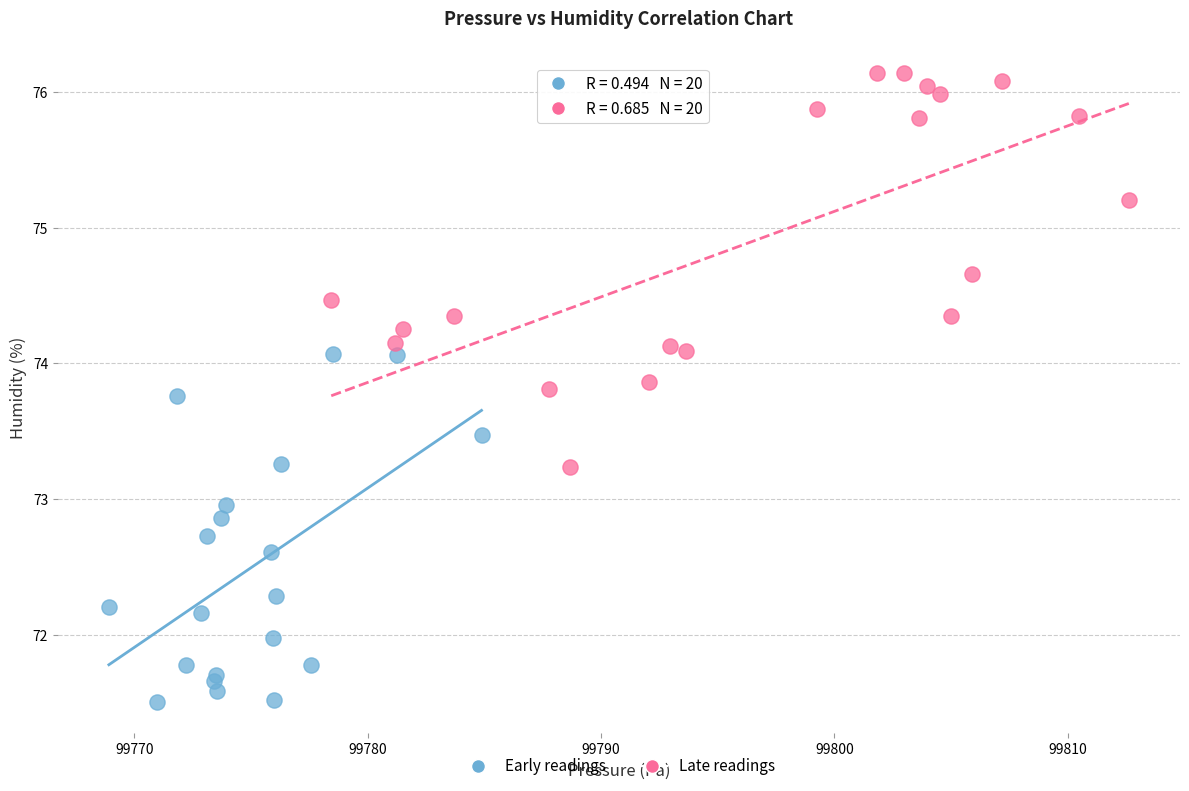

Which series has the largest Y range (max minus min)?

Late readings